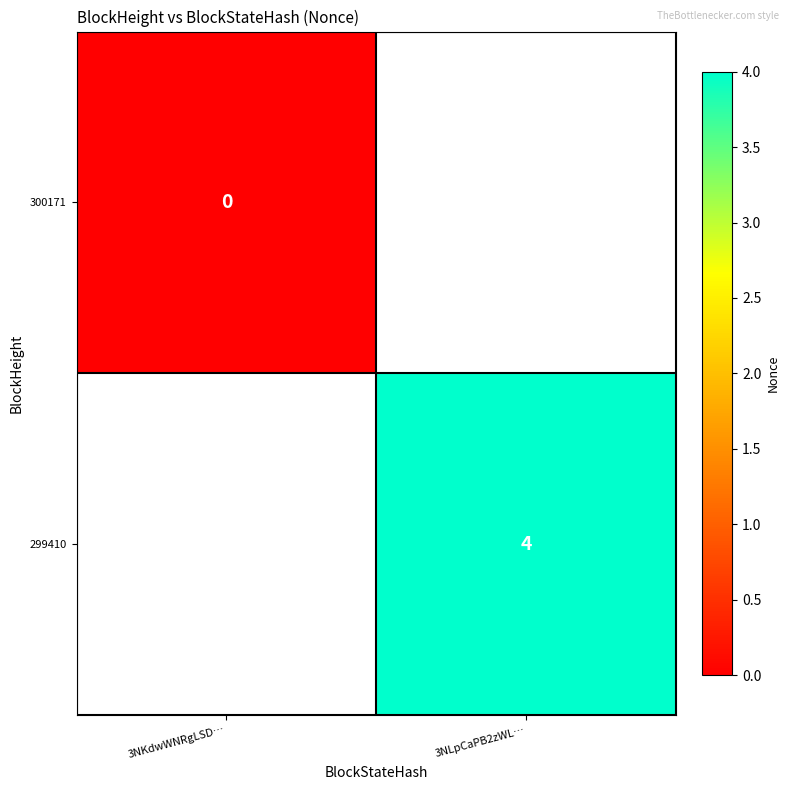

True or false: 299410 has a value of 4 at 3NLpCaPB2zWL….

True